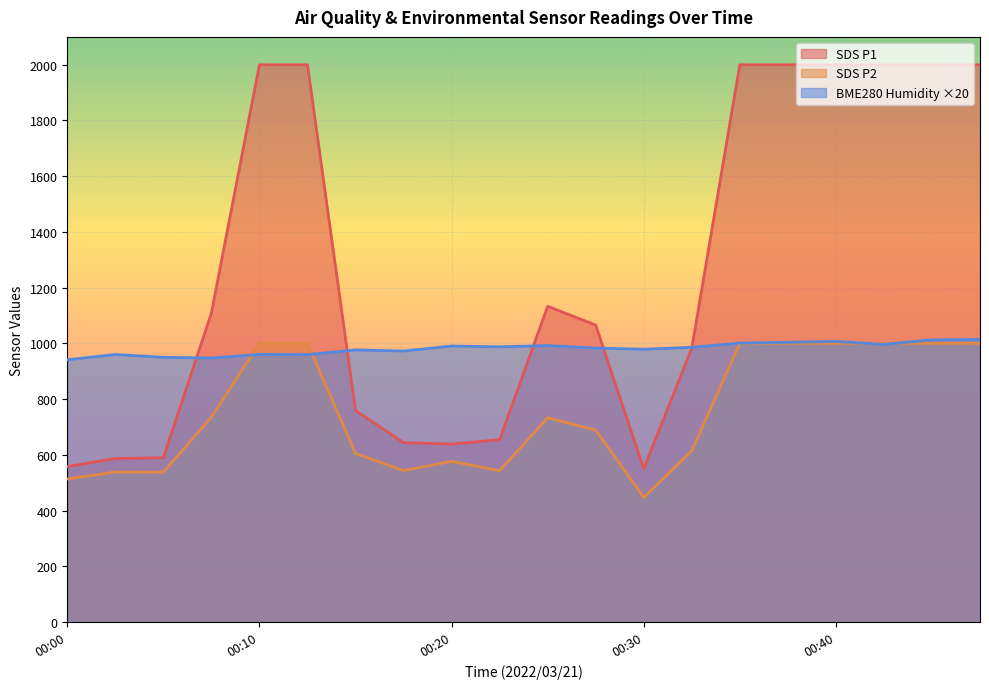

True or false: SDS_P2 has more than 1 interior local peaks.

True